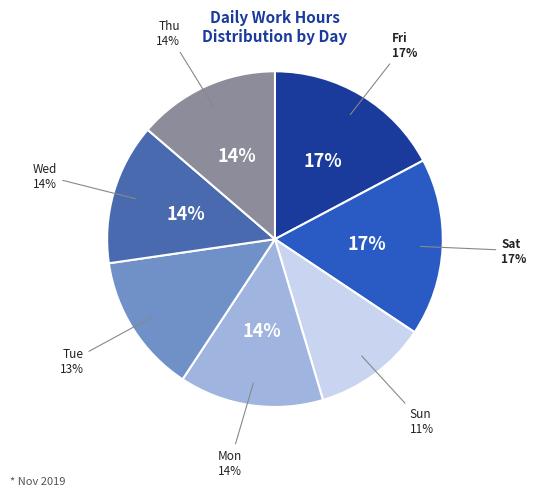

To the nearest percent, what is the difference between the largest and smallest slice percentages?

6%